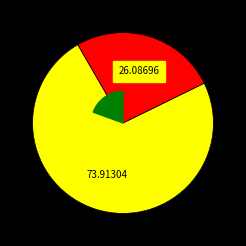

To the nearest percent, what is the combined percentage of 男 and 女?

100%